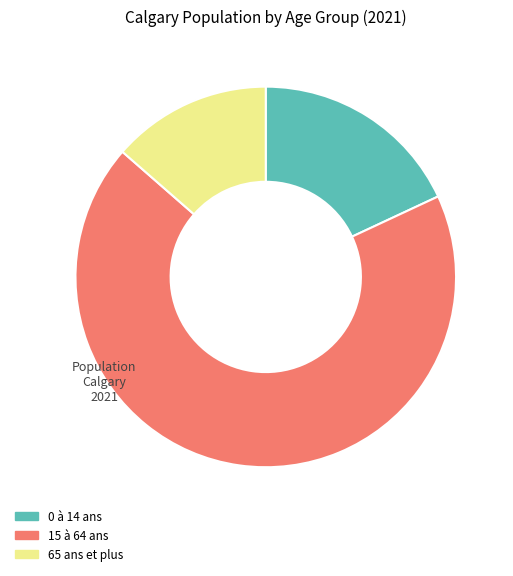

How many slices are in this pie chart?

3